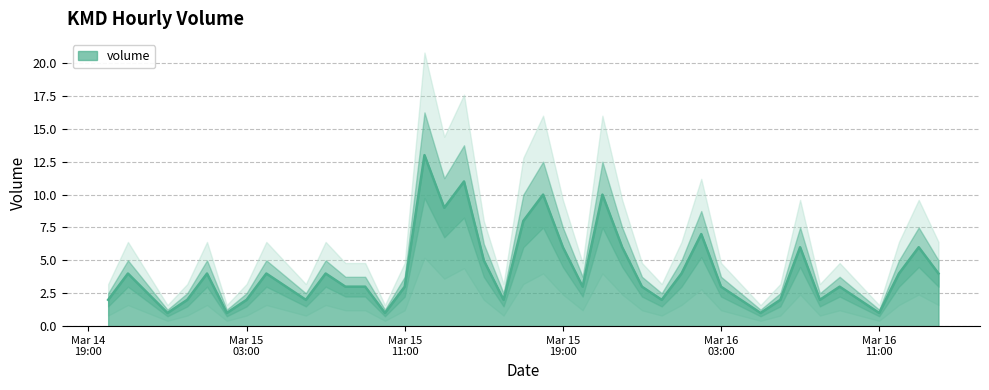

Which has a higher value, 2023-03-16 12:00:00 or 2023-03-16 09:00:00?

2023-03-16 12:00:00